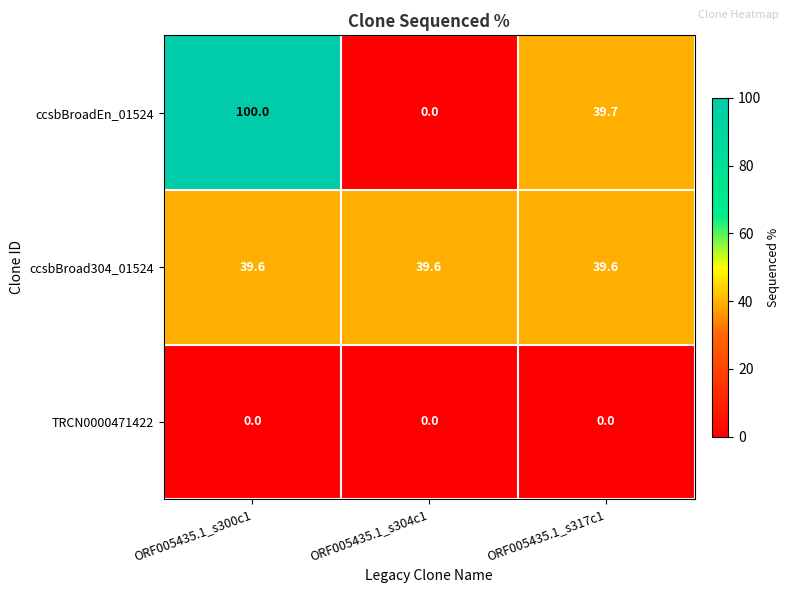

True or false: ccsbBroadEn_01524 has a value of 39.7 at ORF005435.1_s317c1.

True